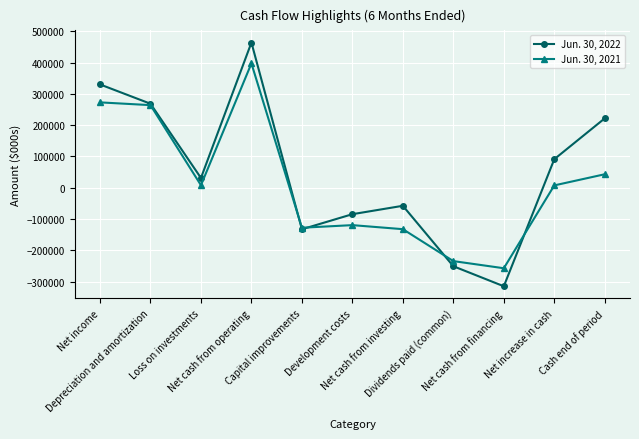

Is it true that Jun. 30, 2021 equals 7389 at Net increase in cash?

True